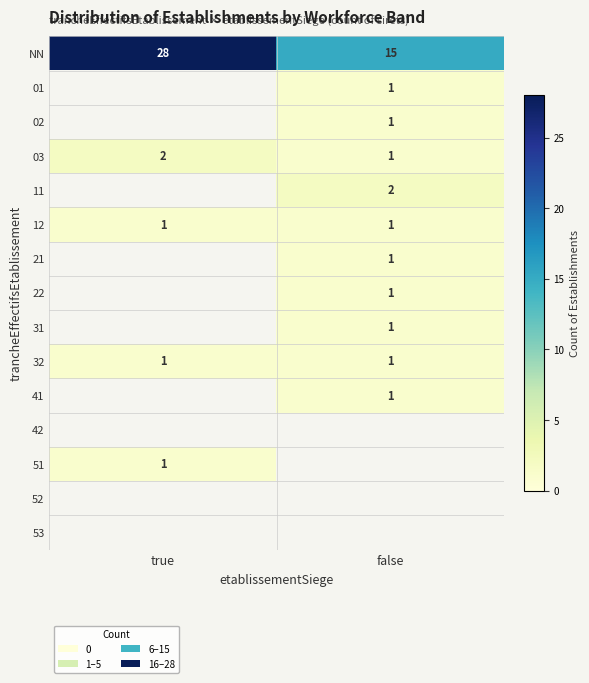

What is the sum of the 03 values at true and false?

3